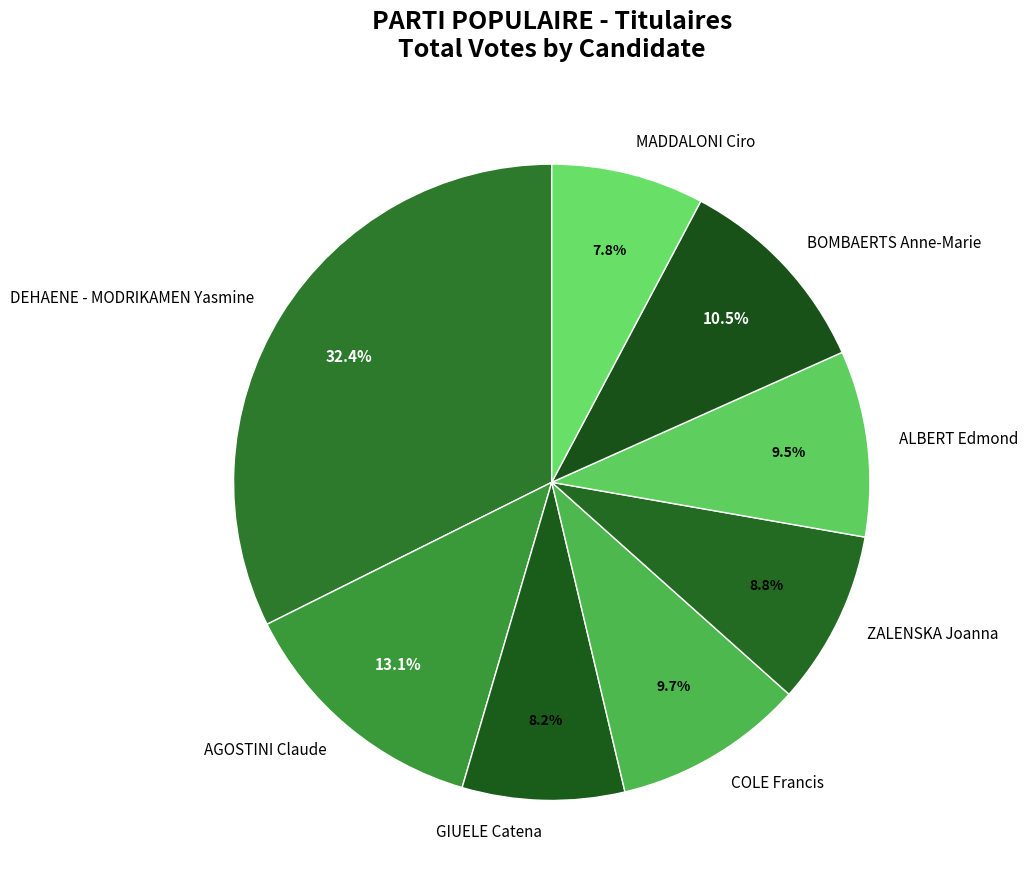

The MADDALONI Ciro slice represents 19% of the pie. True or false?

False